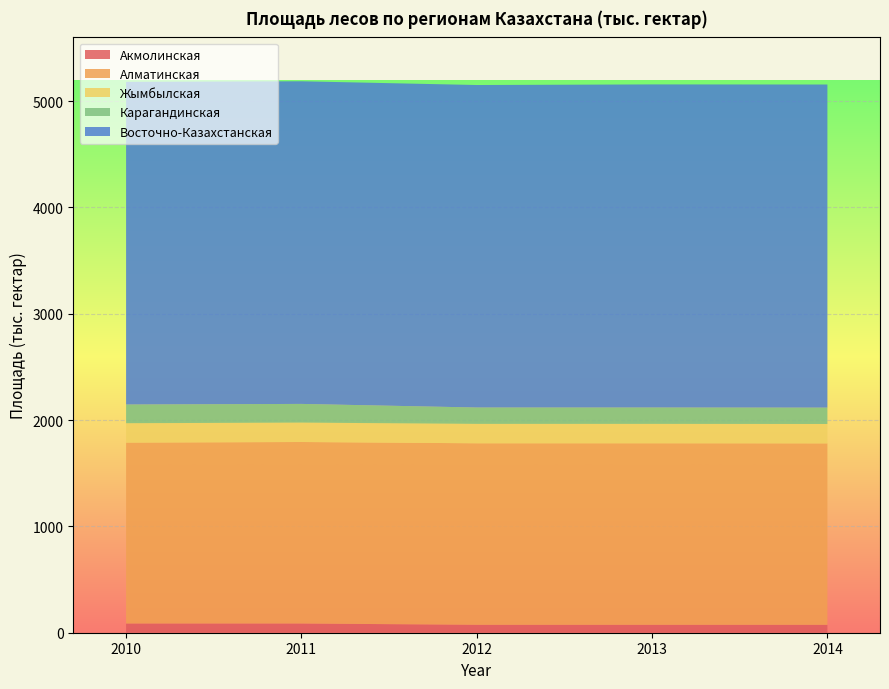

Reading left to right, extract all data points from this chart.

Акмолинская: 86.6	86.6	74.5	74.5	74.5
Алматинская: 1701.6	1707.4	1707.5	1707.5	1706.5
Жымбылская: 182.6	182.6	182.6	182.6	182.6
Карагандинская: 175.7	175.7	153.8	153.8	153.8
Восточно-Казахстанская: 3035.2	3034.9	3033.7	3039.4	3039.4